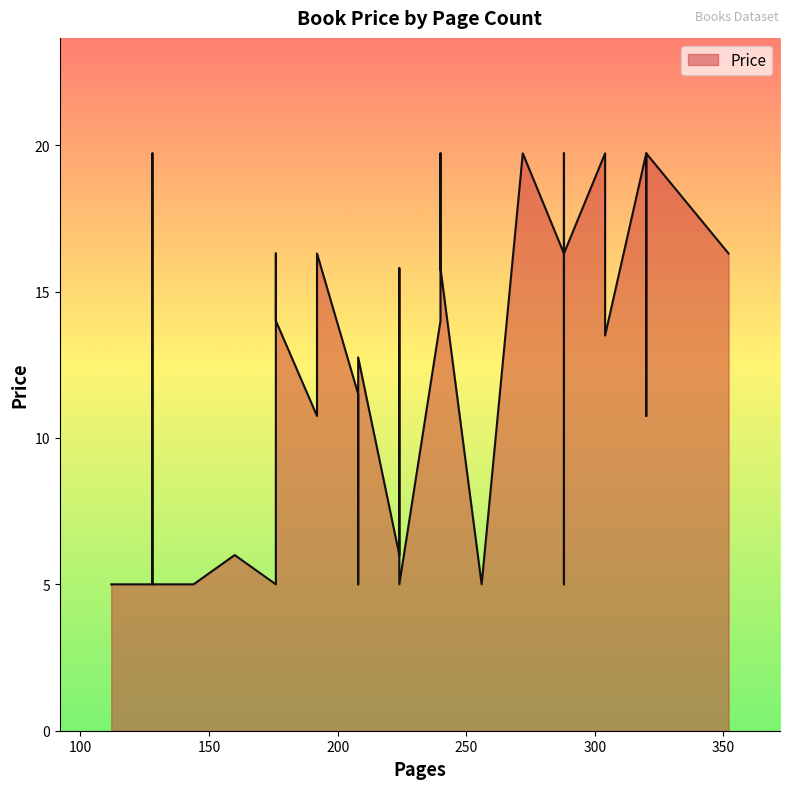

What is the difference between the maximum and second lowest values?

14.7